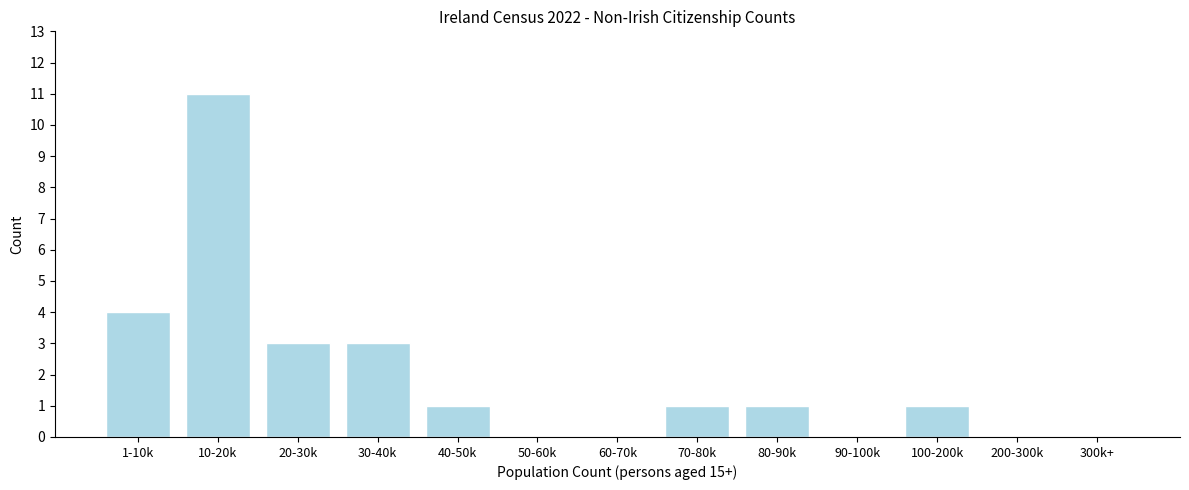

Reading left to right, transcribe all the data shown in this chart.

1-10k=4	10-20k=11	20-30k=3	30-40k=3	40-50k=1	50-60k=0	60-70k=0	70-80k=1	80-90k=1	90-100k=0	100-200k=1	200-300k=0	300k+=0